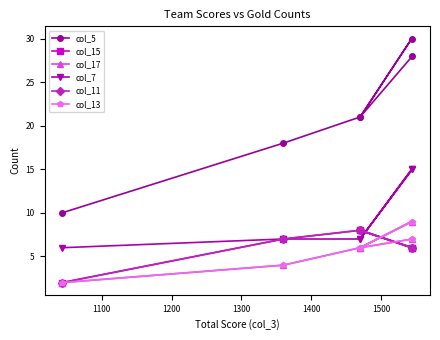

Which has a higher value, 1100 or 1500?

1100